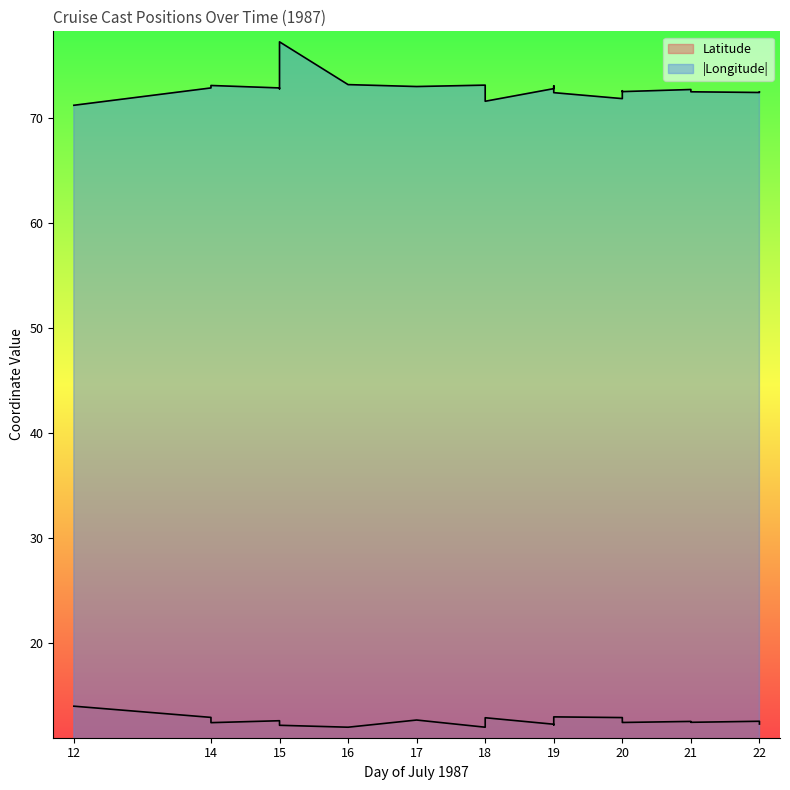

What are all the series names shown in the legend?

Latitude, Longitude